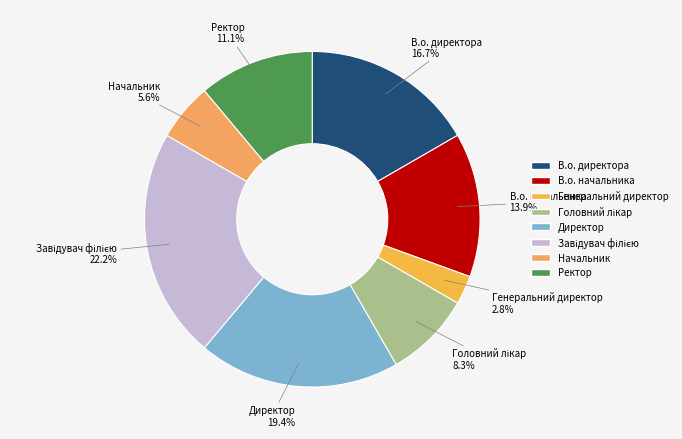

What percentage do Генеральний директор and Ректор together represent?

13.9%